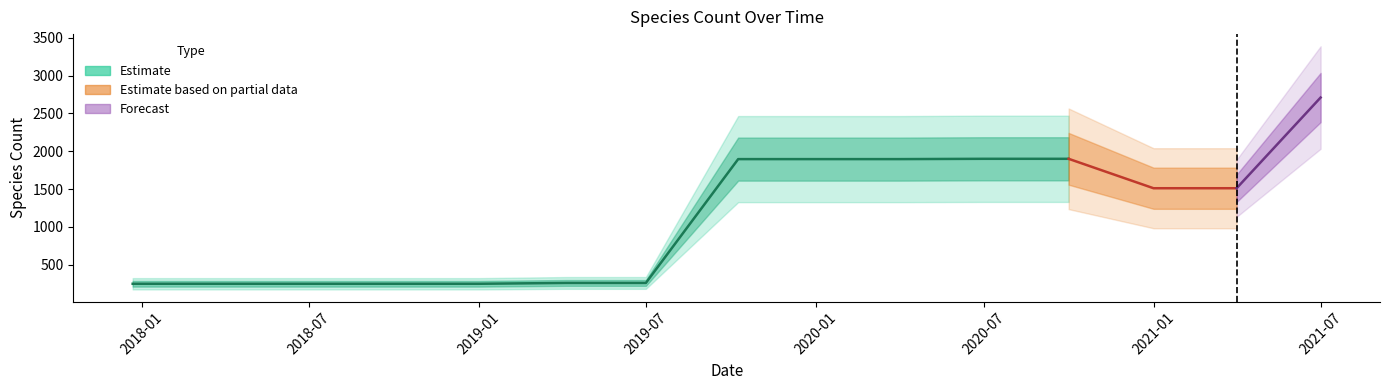

What is the average value?

1133